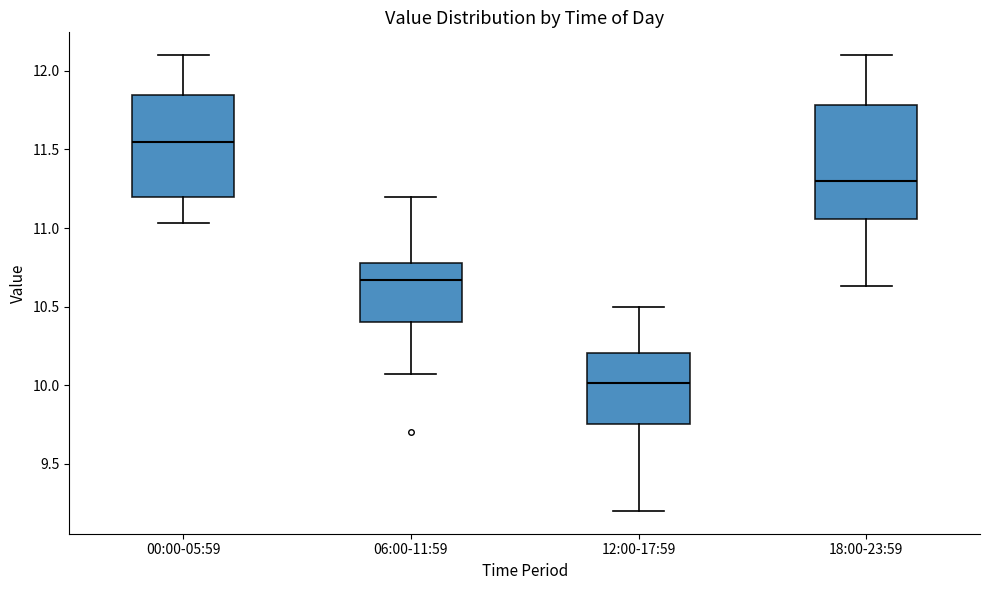

Reading left to right, read every box against the y-axis: the position of its median line, the range the box covers, and the ends of its whiskers. The values are not printed on the chart, so give them approximately, as read against the axis.

00:00-05:59: median 11.55, box 11.20 to 11.85, whiskers 11.05 to 12.10
06:00-11:59: median 10.65, box 10.40 to 10.80, whiskers 10.05 to 11.20
12:00-17:59: median 10.00, box 9.75 to 10.20, whiskers 9.20 to 10.50
18:00-23:59: median 11.30, box 11.05 to 11.80, whiskers 10.65 to 12.10